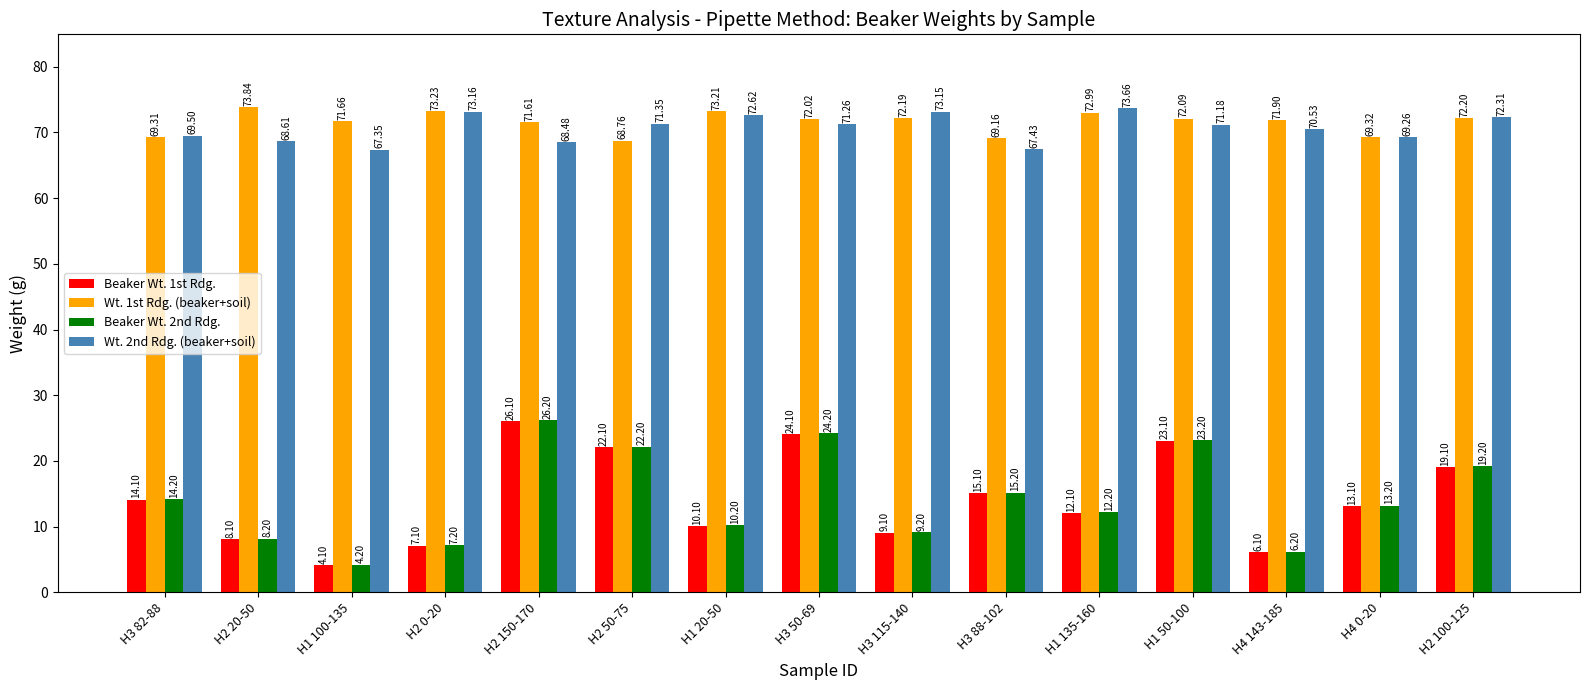

At which category is the sum across all series the highest?

H2 150-170